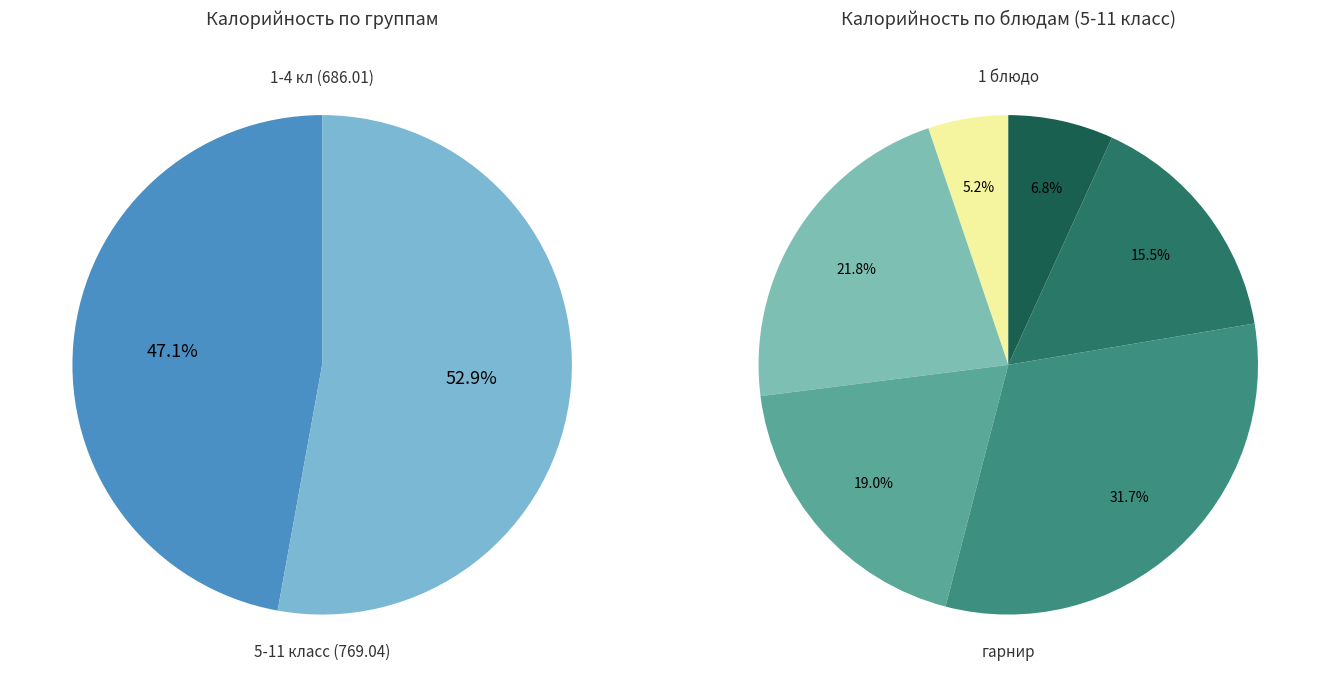

How many segments does this pie chart have?

6